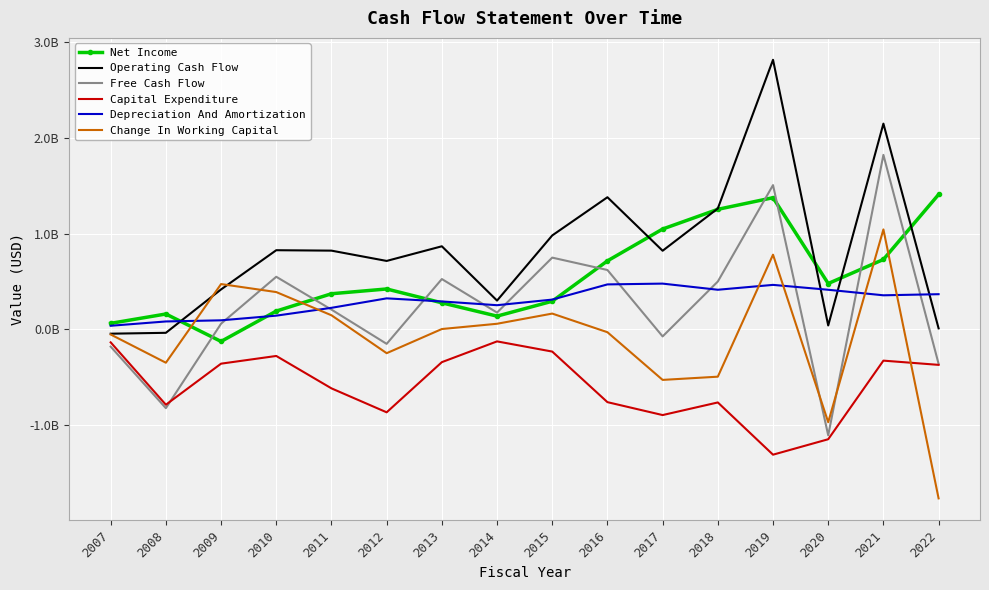

List the series in order of their peak value, highest first.

Operating Cash Flow, Free Cash Flow, Net Income, Change In Working Capital, Depreciation And Amortization, Capital Expenditure